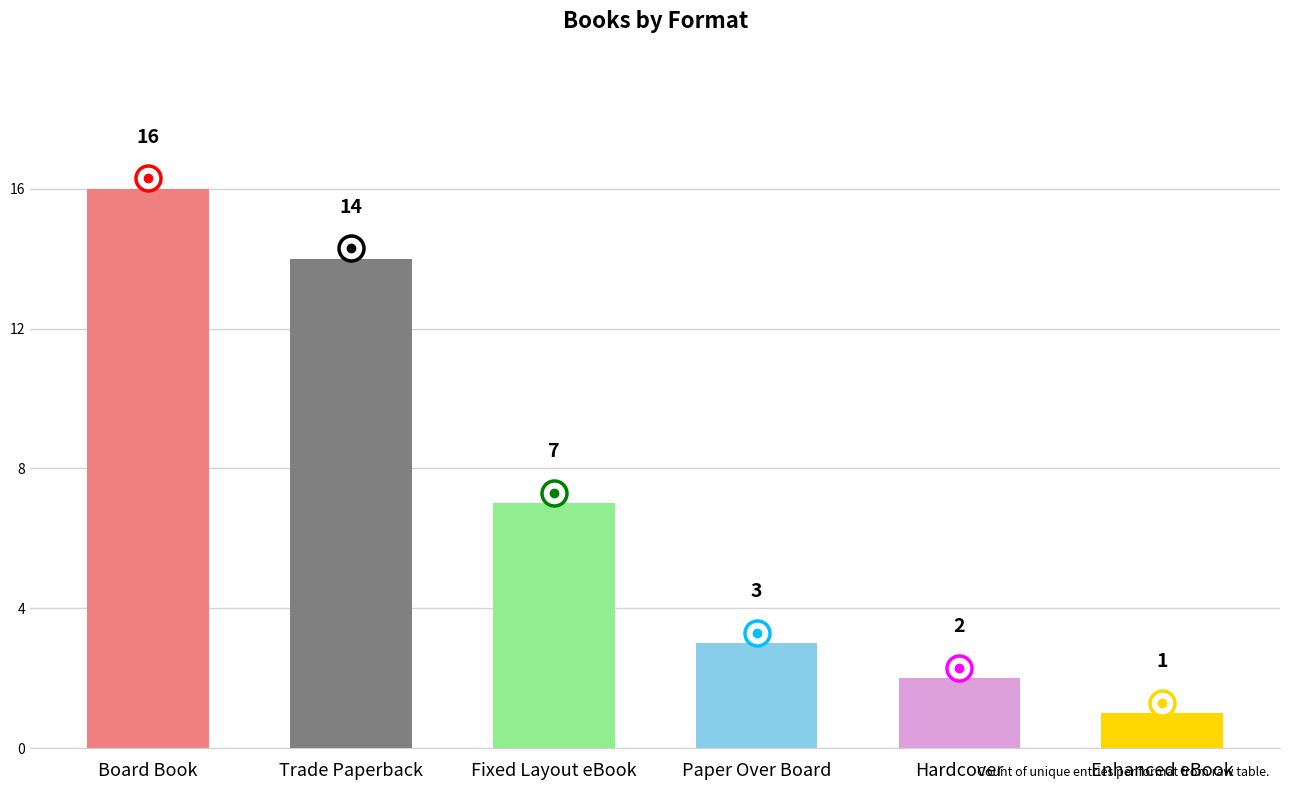

Is it true that the value at Board Book is 16?

True